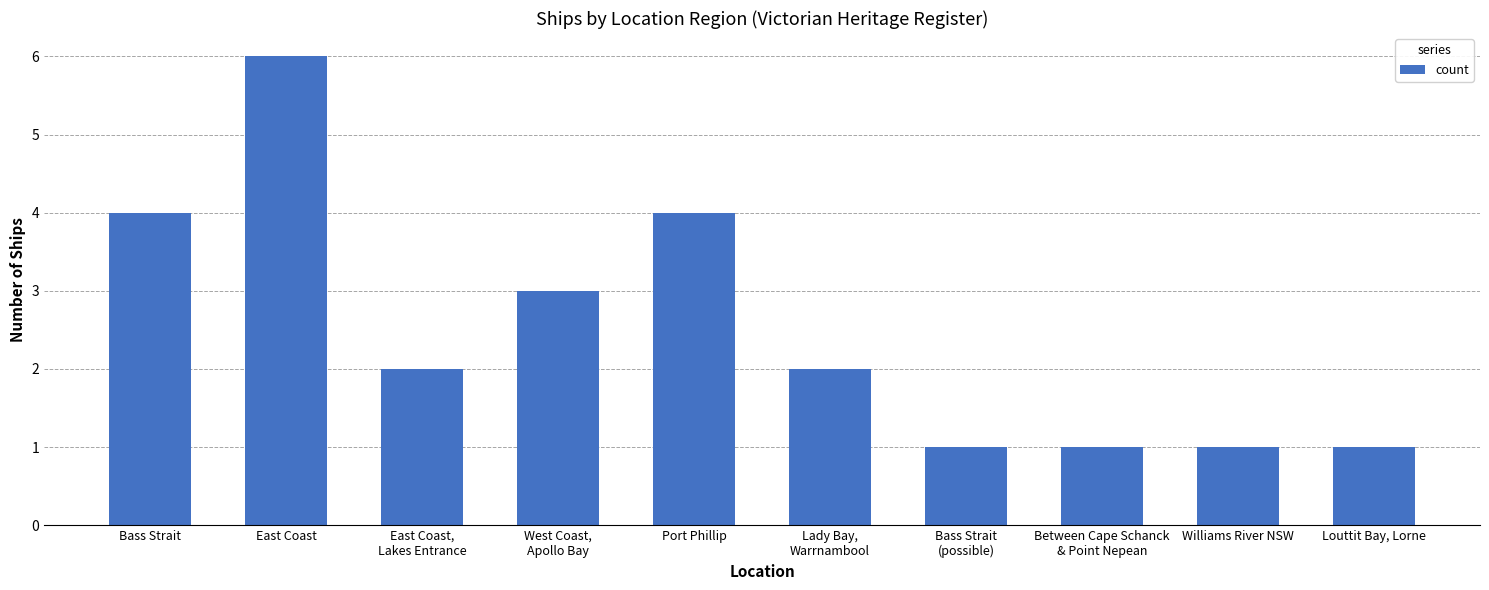

How many values are between 1 and 4?

9